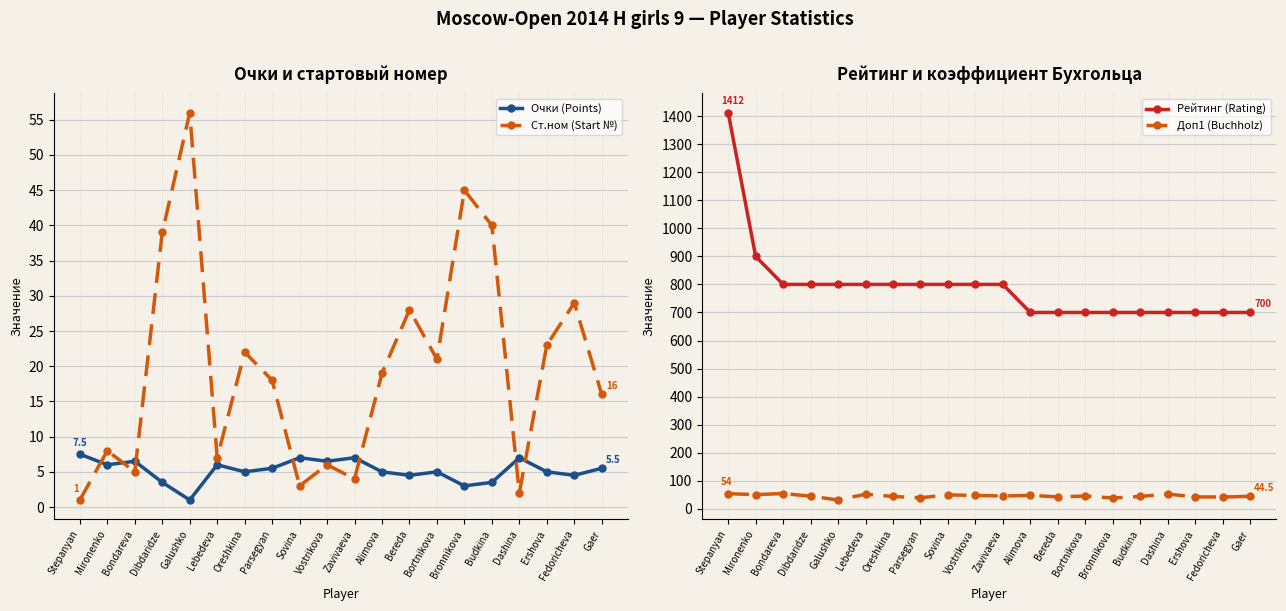

What are all the series names shown in the legend?

Очки (Points), Ст.ном (Start №), Рейтинг (Rating), Доп1 (Buchholz)